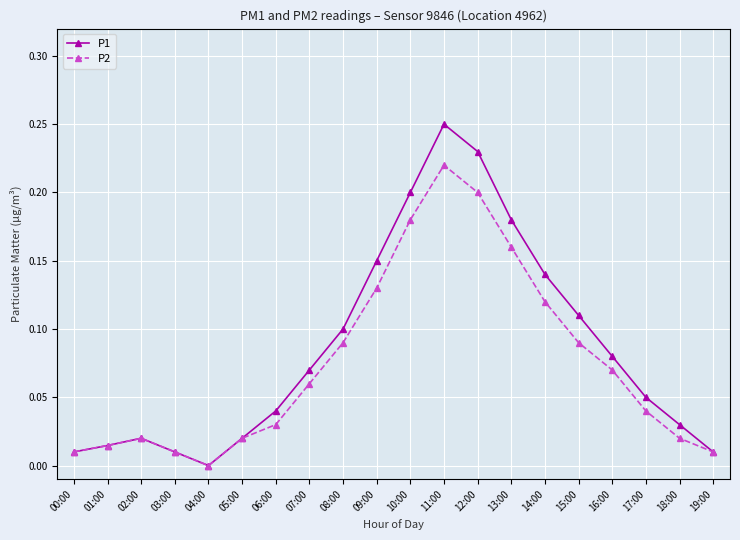

What is the label of the 19th point from the right?

01:00